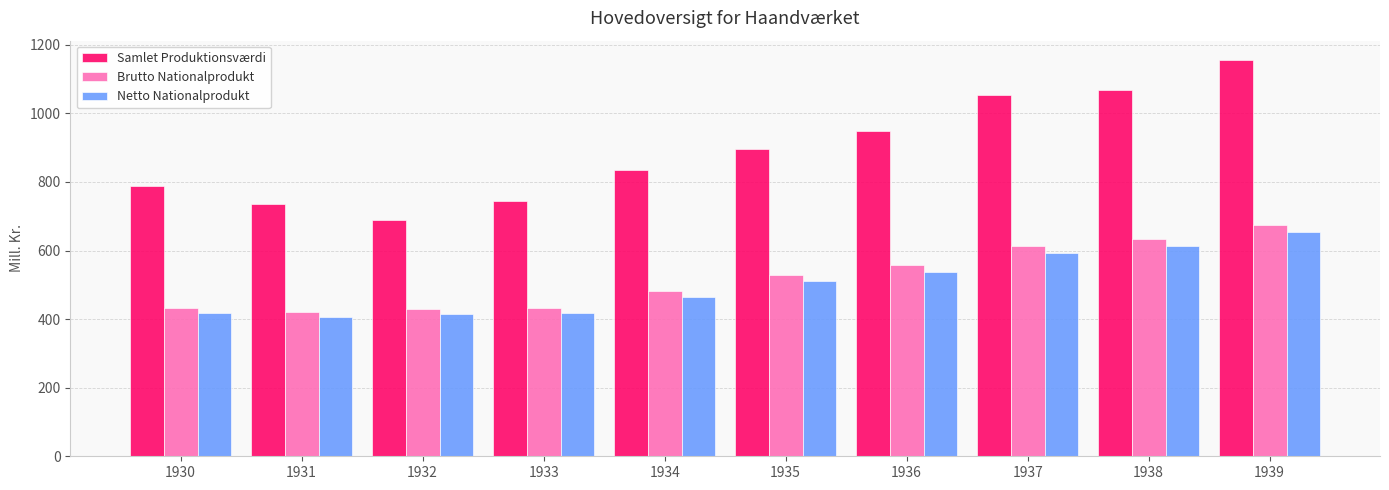

How many bars are there in total?

30